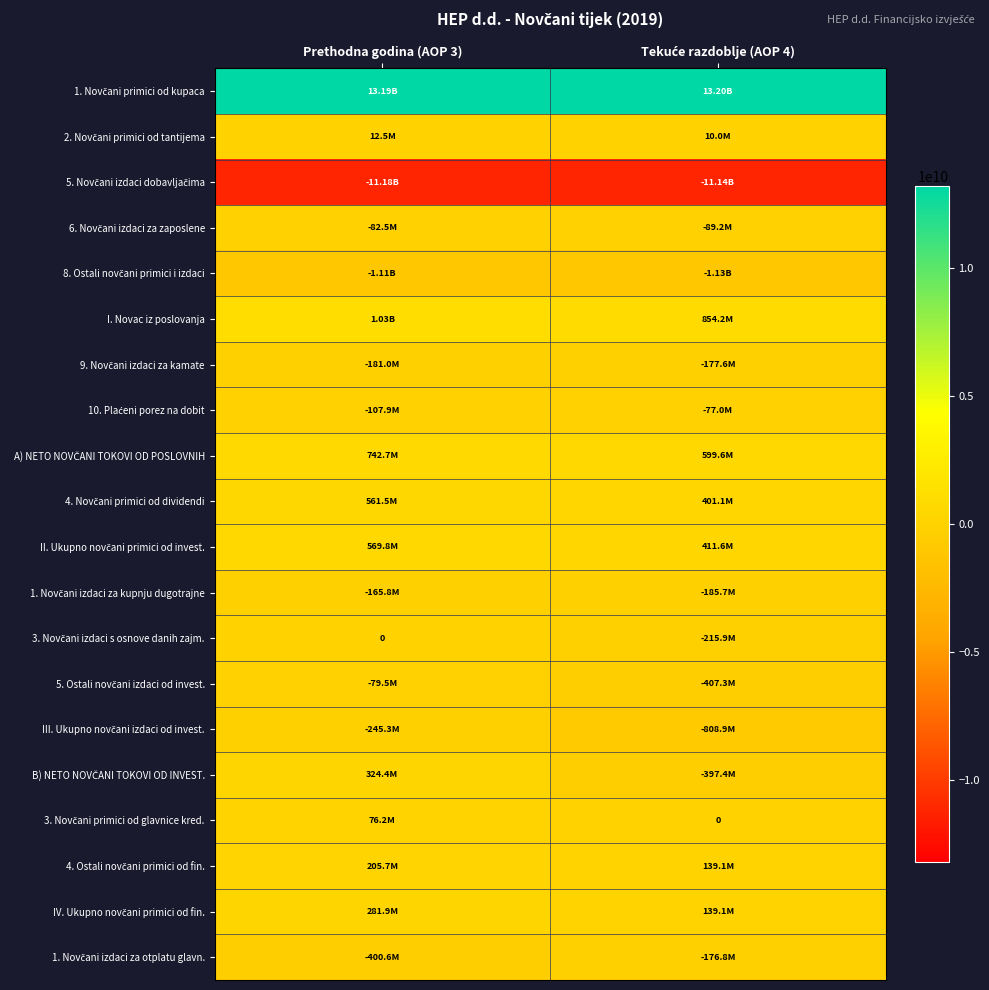

What is the minimum value for 1. Novčani primici od kupaca?

13188924627